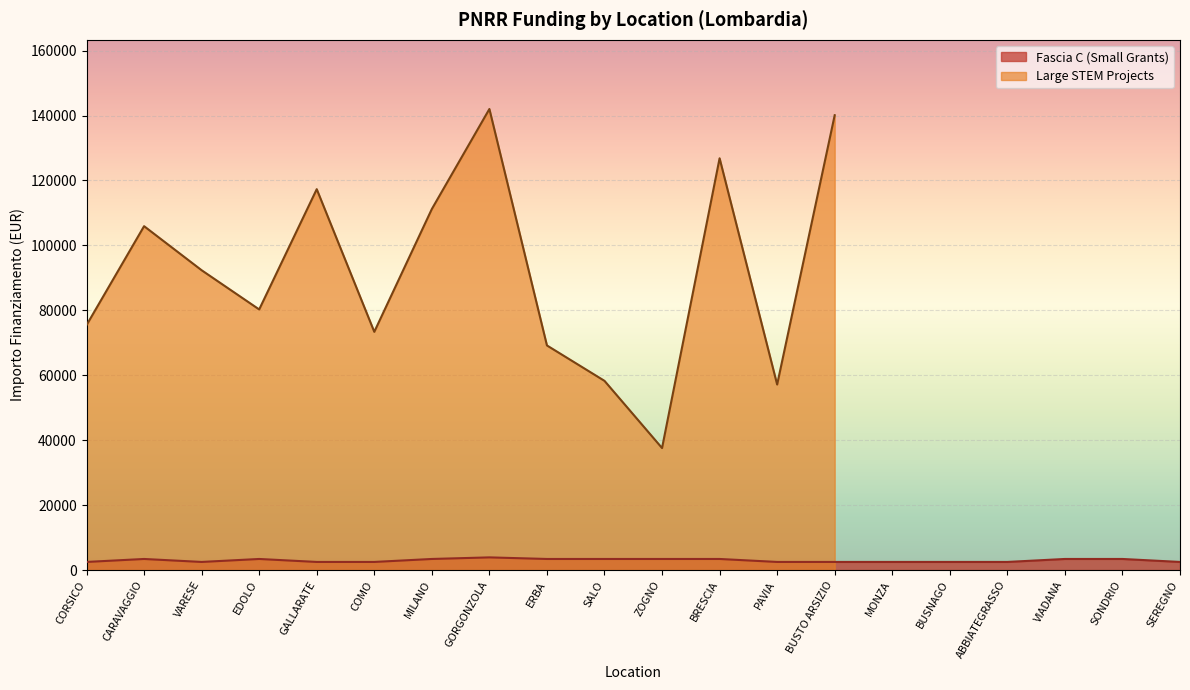

Rank the categories by value from lowest to highest.

ZOGNO, PAVIA, SALO, ERBA, COMO, CORSICO, EDOLO, VARESE, CARAVAGGIO, MILANO, GALLARATE, BRESCIA, BUSTO ARSIZIO, GORGONZOLA